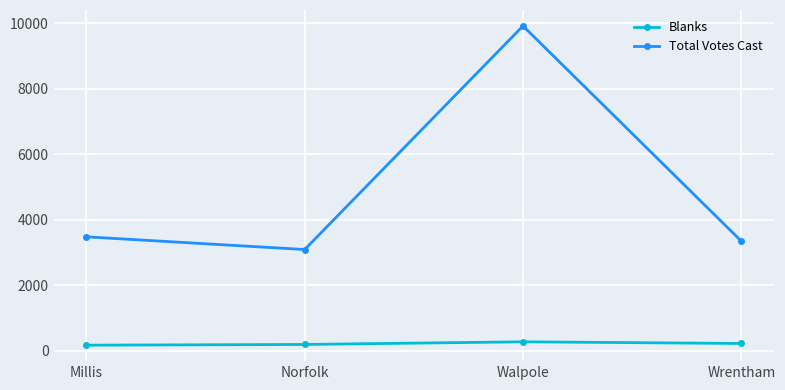

What is the label of the 4th point from the right?

Millis